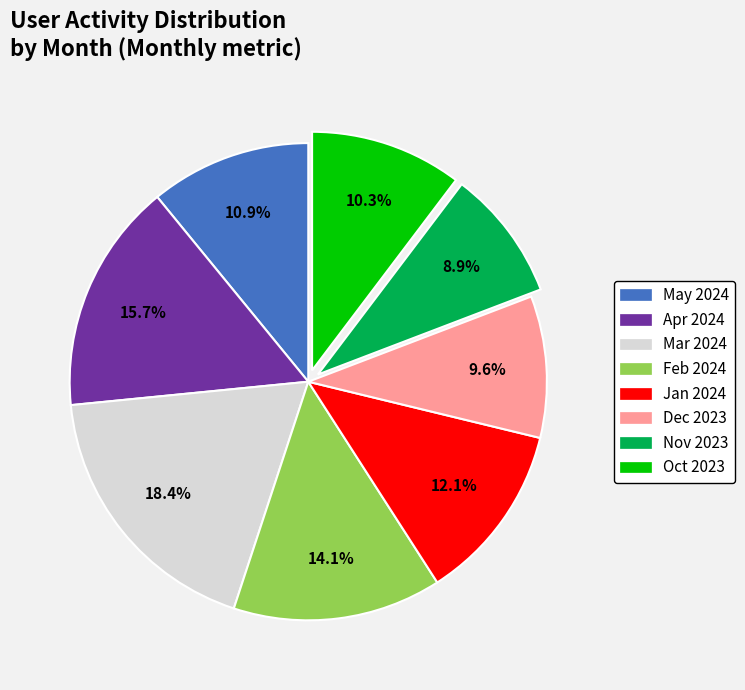

Is there any slice that represents more than half of the pie?

No